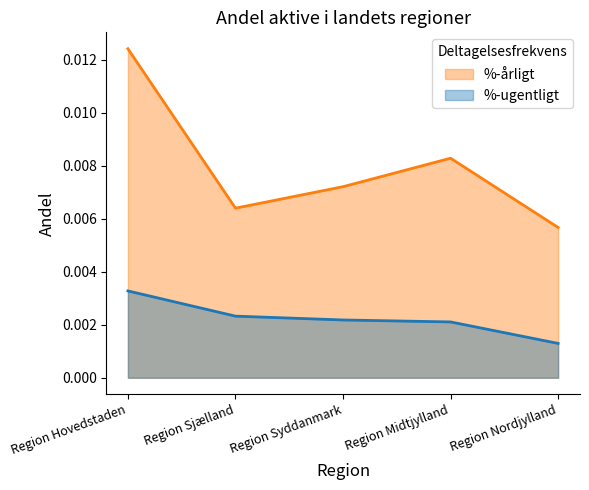

True or false: %-ugentligt and %-årligt intersect in this chart.

False